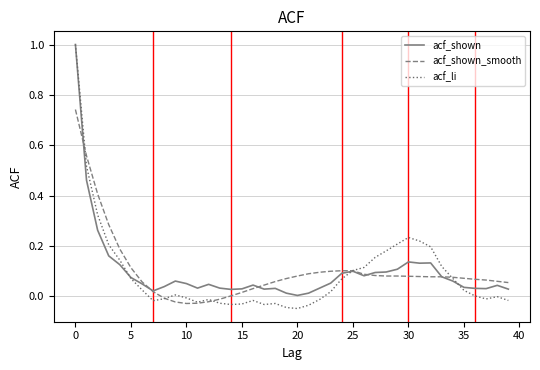

What is the maximum value for acf_li?

1.0